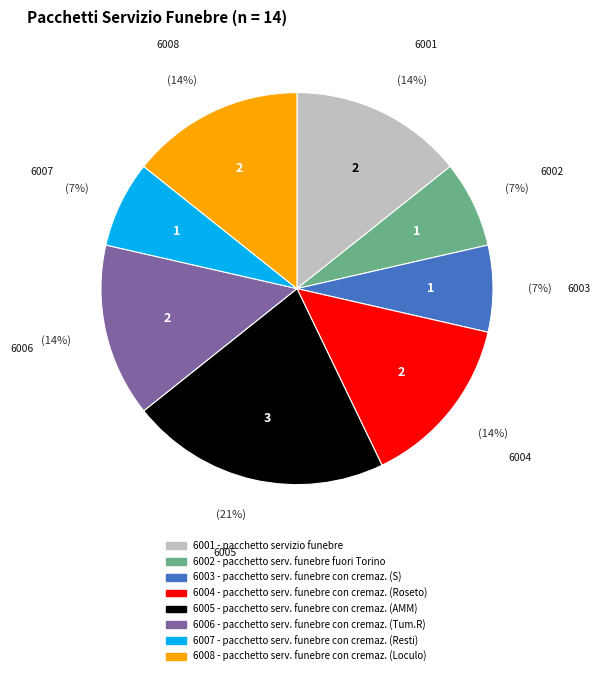

Which slice is the largest?

6005